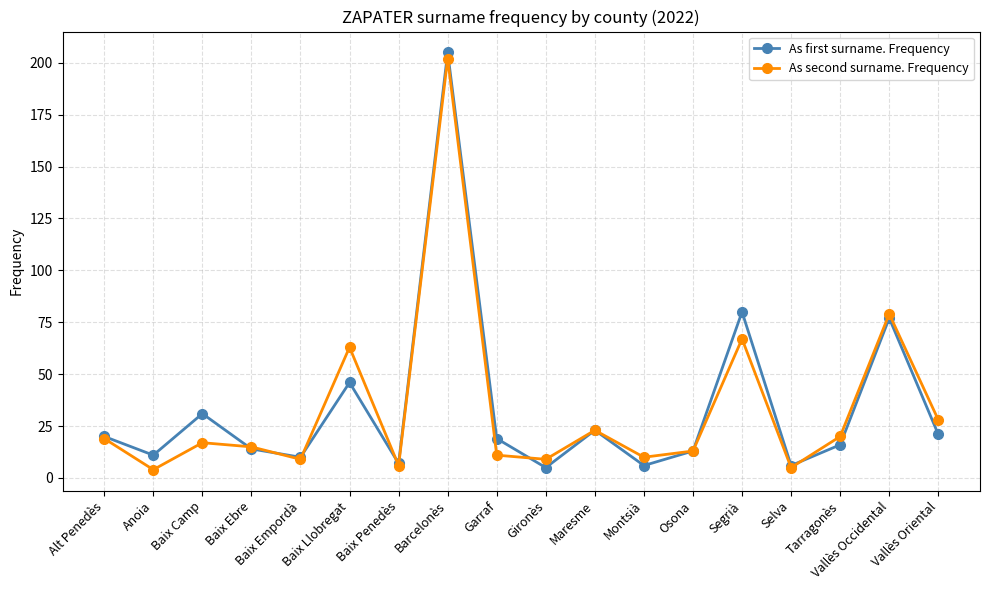

Which label corresponds to the largest value in the chart?

Barcelonès